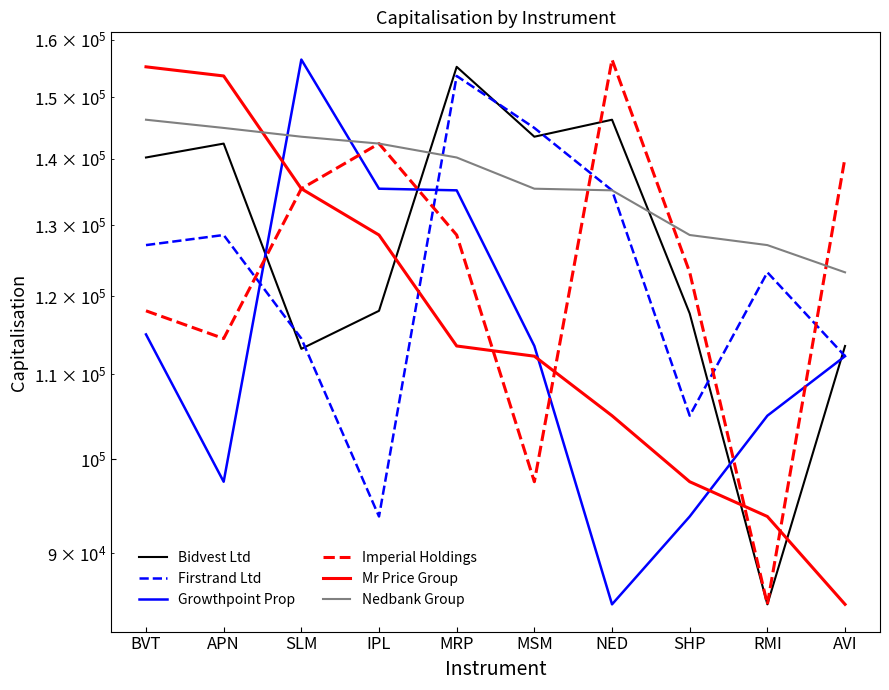

Which series ends up on top after the final intersection of Mr Price Group and Imperial Holdings?

Imperial Holdings